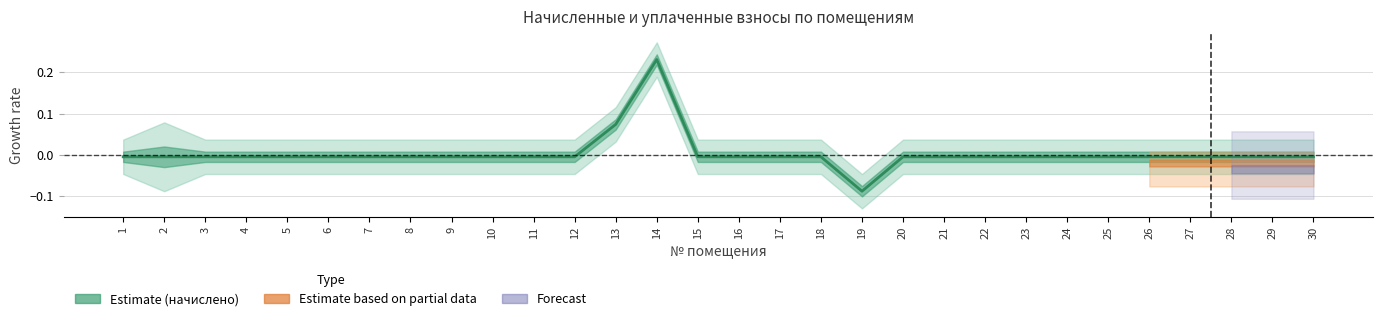

The value at 25 is -0.0. True or false?

True